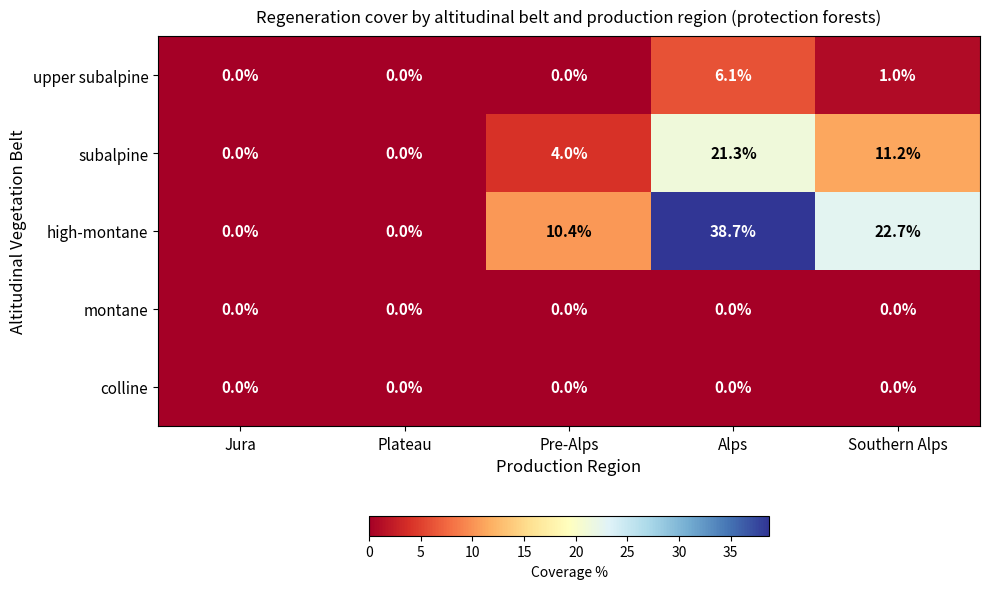

At which label does upper subalpine reach its peak?

Alps